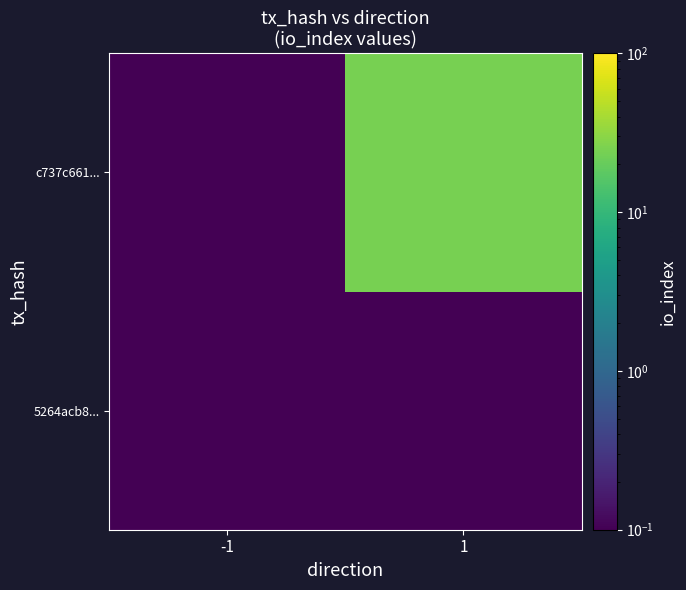

Reading left to right, what are all the values shown in this chart?

5264acb8...: -1=0.1	1=0.1
c737c661...: -1=0.1	1=24.1